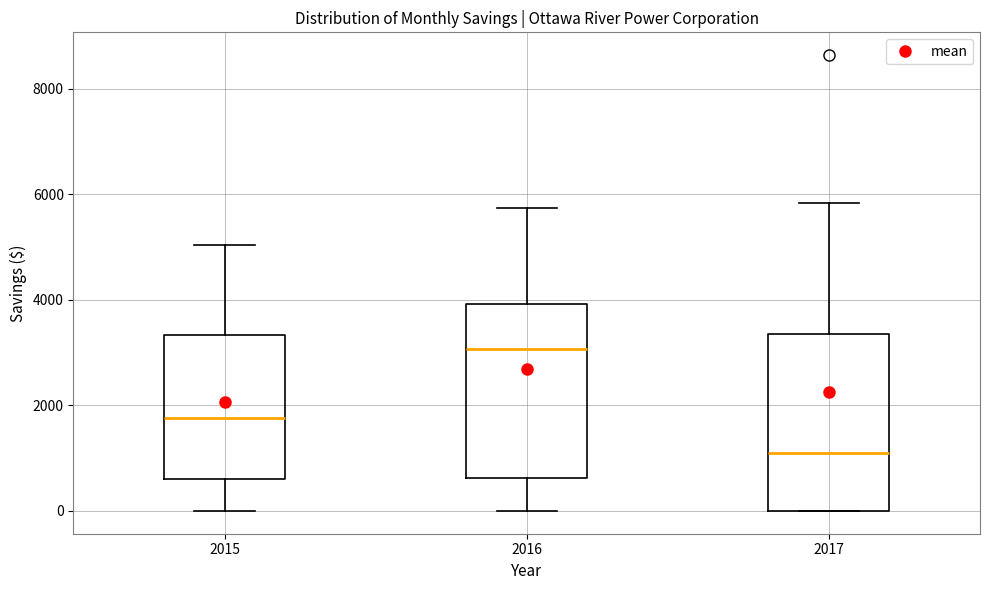

Reading left to right, read every box against the y-axis: the position of its median line, the range the box covers, and the ends of its whiskers. The values are not printed on the chart, so give them approximately, as read against the axis.

2015: median 1800, box 600 to 3400, whiskers 0 to 5000
2016: median 3000, box 600 to 4000, whiskers 0 to 5800
2017: median 1000, box 0 to 3400, whiskers 0 to 5800